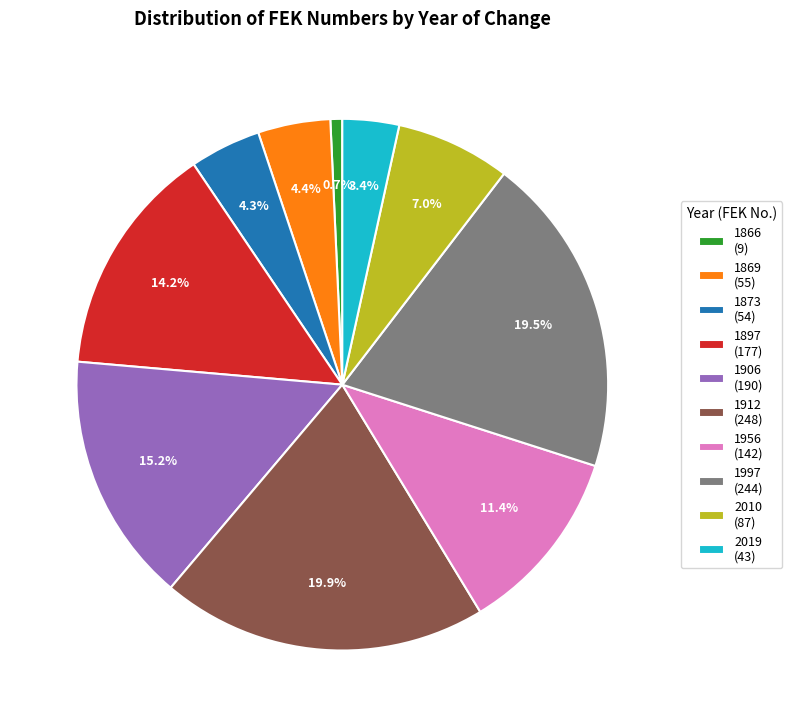

Is the sum of 2010 and 1997 greater than half?

No